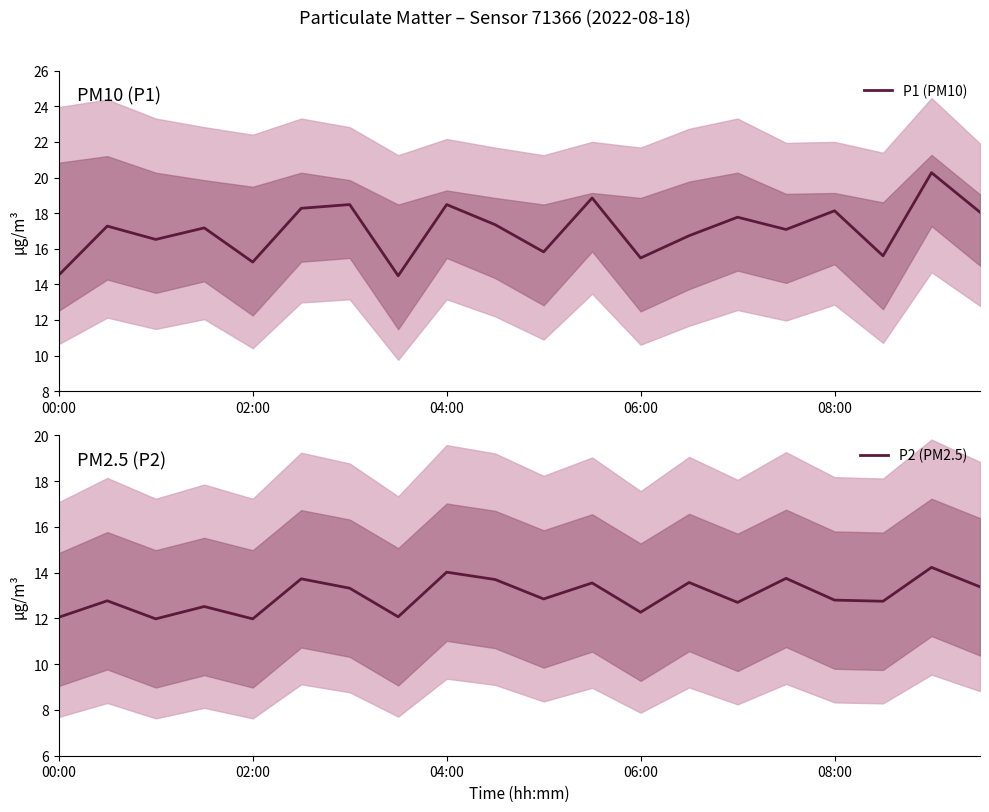

What is the minimum value for P1 (PM10)?

14.5